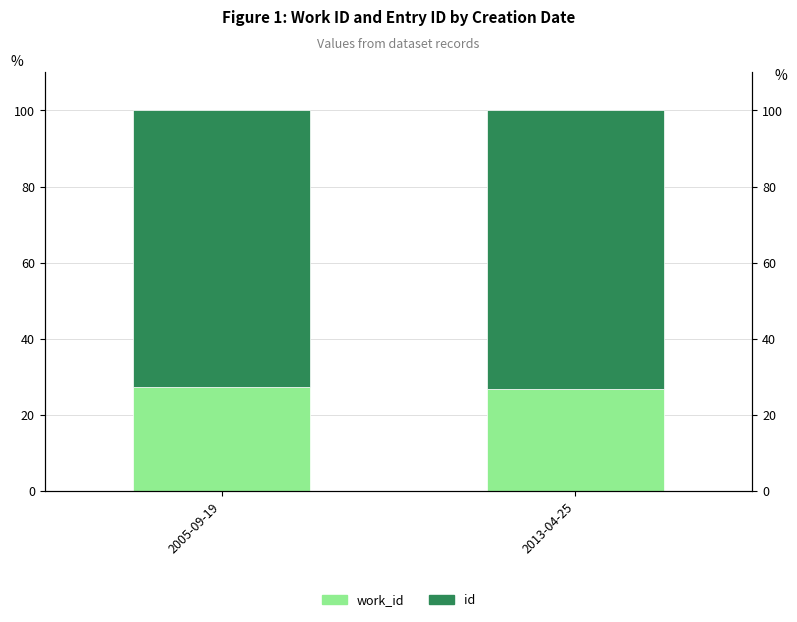

How many work_id values are between 26 and 27?

1